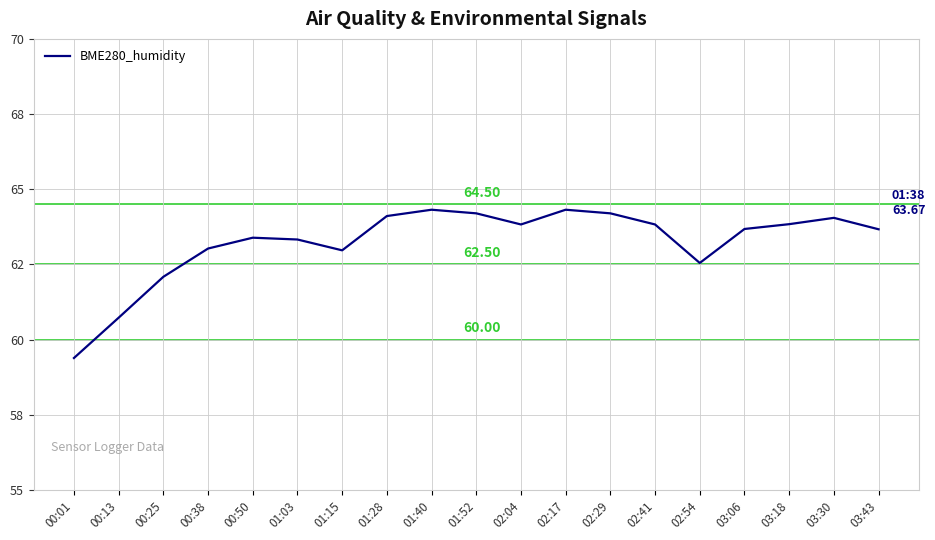

Between 01:52 and 00:01, which is larger?

01:52